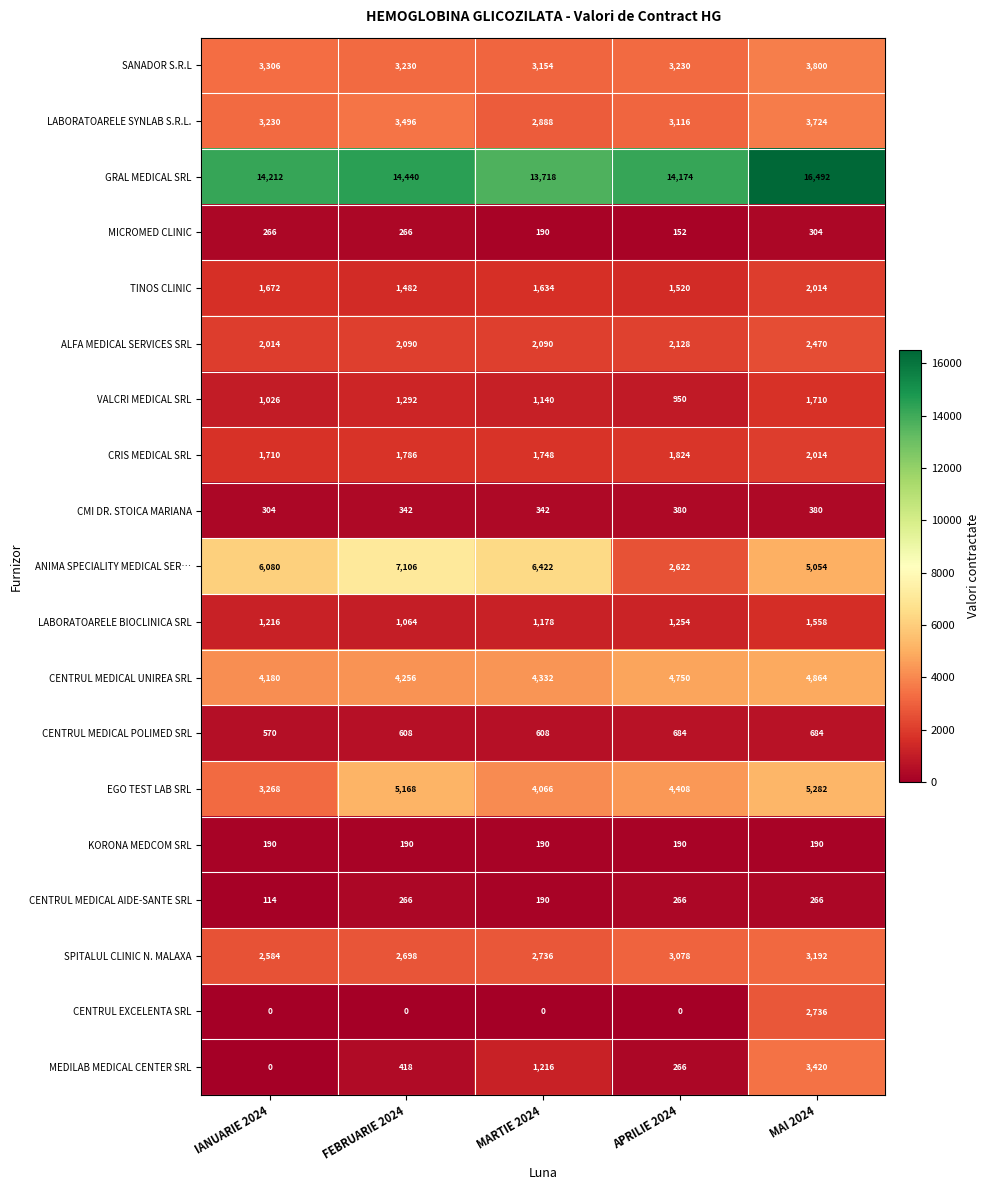

Count the CMI DR. STOICA MARIANA values in the range 342 to 380.

4